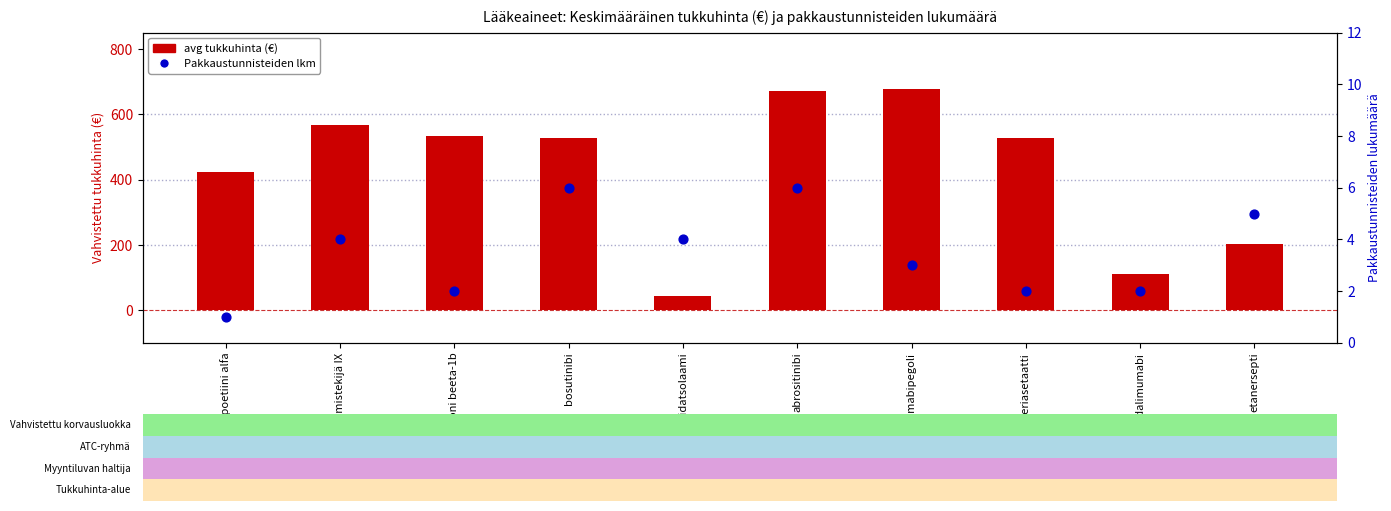

Which series has the largest total across all categories?

avg tukkuhinta (€)